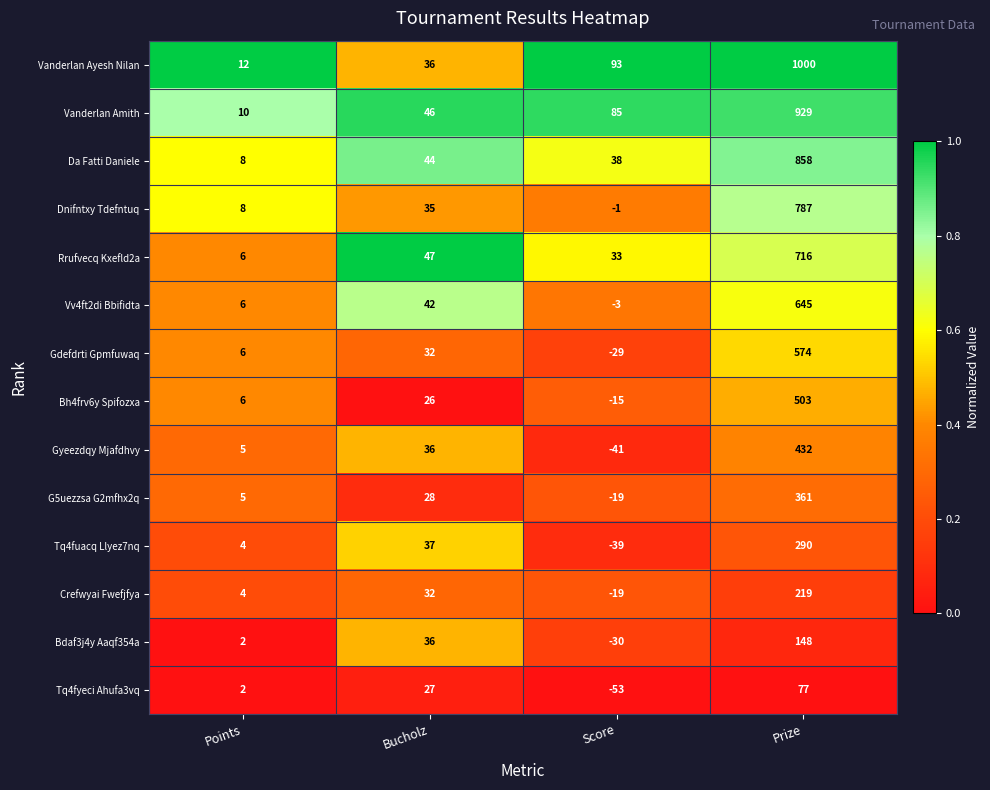

At which category is the sum across all series the highest?

Prize